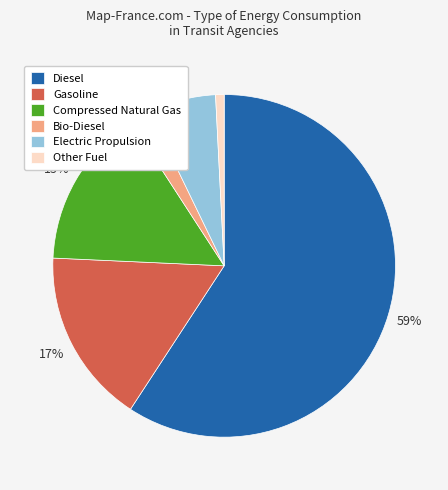

Does Diesel account for over 50% of the chart?

Yes